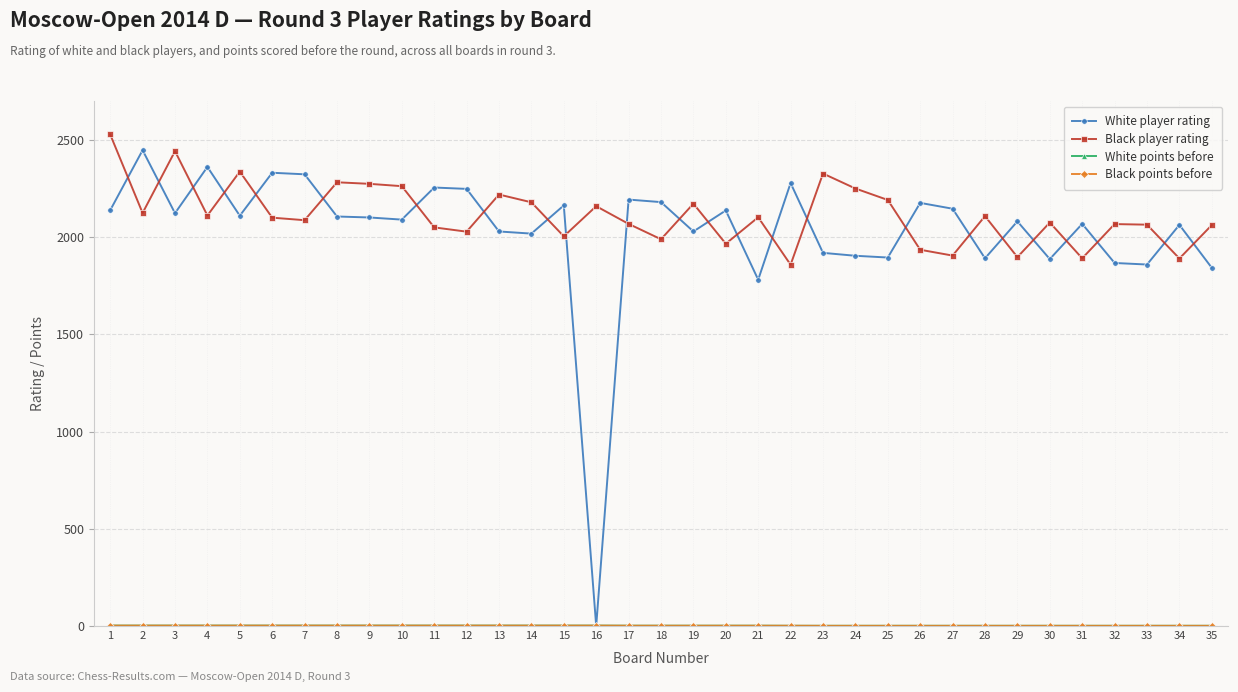

At which category is the sum across all series the highest?

1